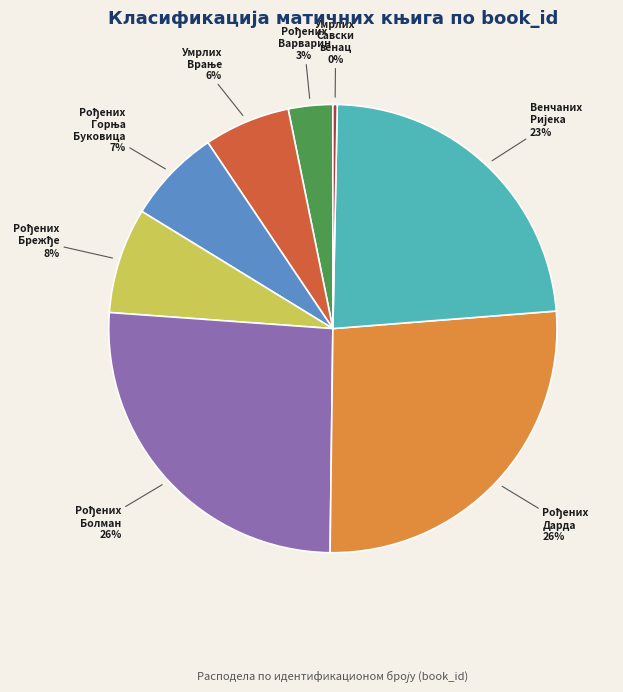

Does any single category account for the majority?

No